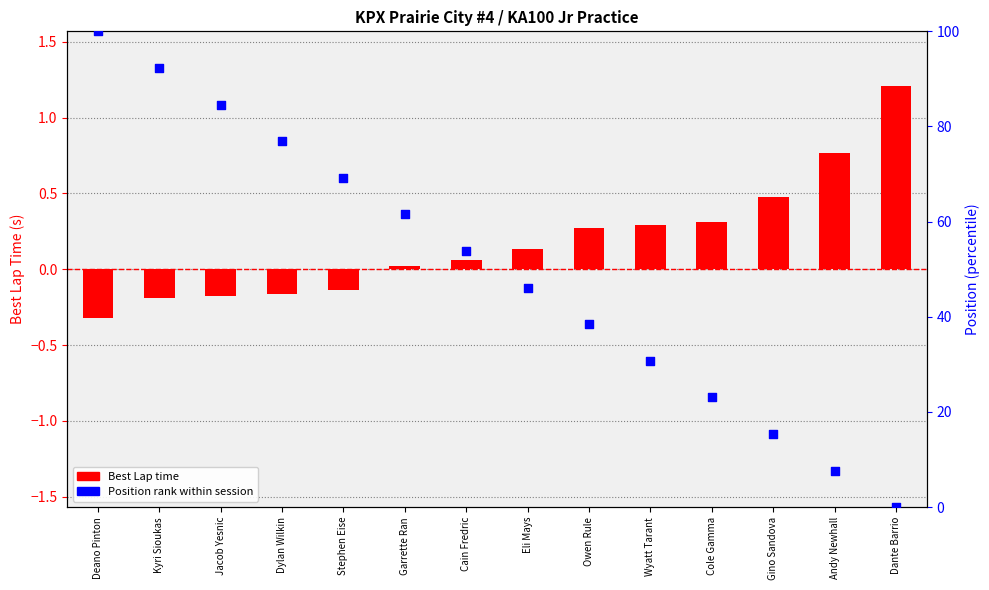

Is the value of Best Lap time at Gino Sandova greater than the value of Position rank at Stephen Eise?

No